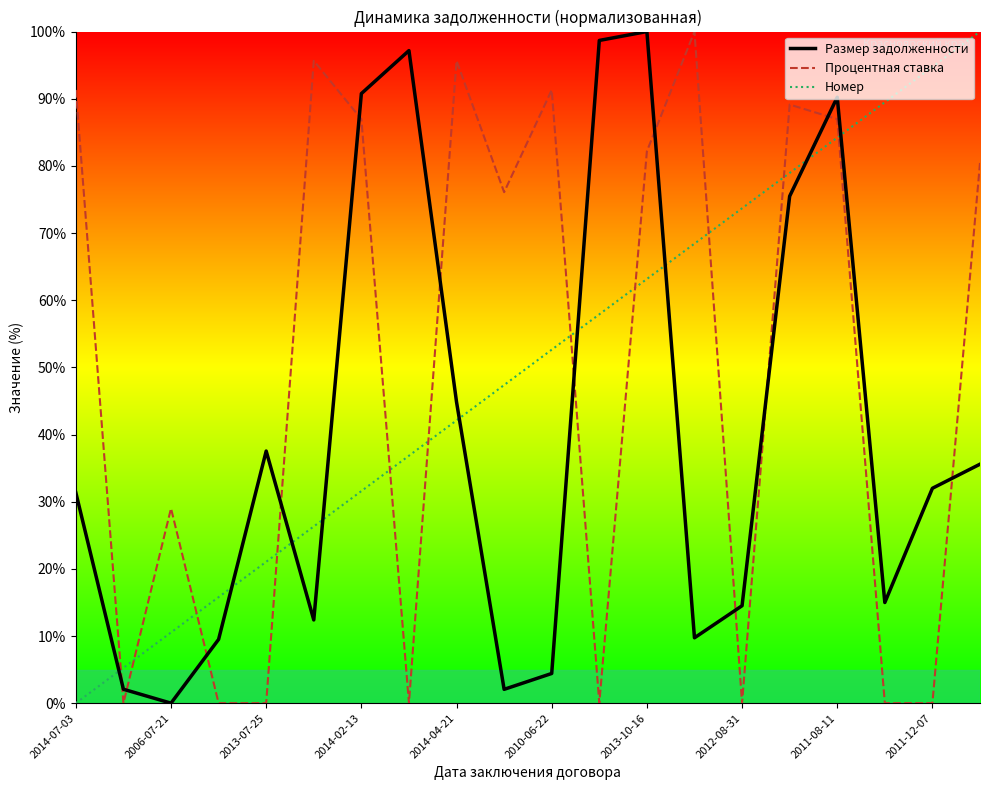

Where do Размер задолженности and Номер first cross each other?

2014-07-03 and 2010-10-13